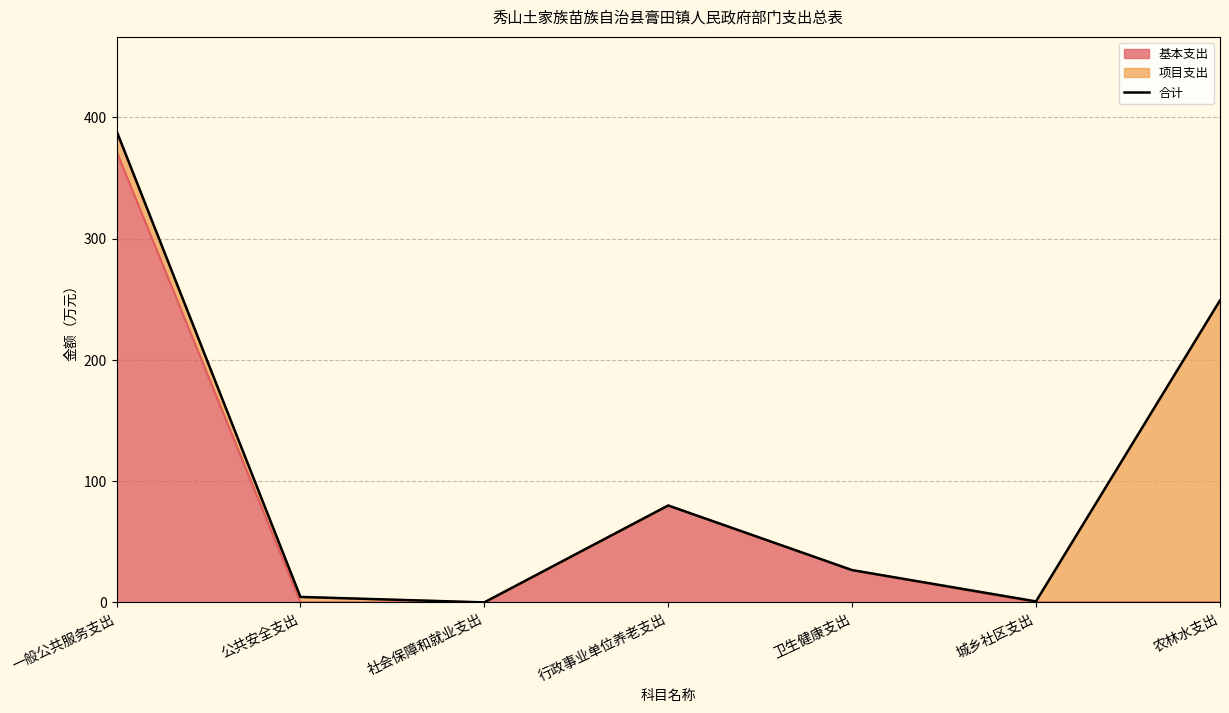

Which has a higher value, 行政事业单位养老支出 or 公共安全支出?

行政事业单位养老支出